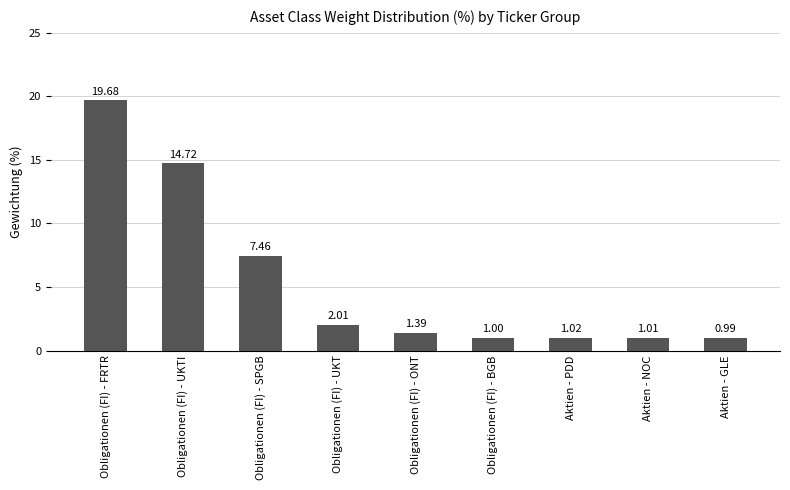

What is the sum of all values?

49.3